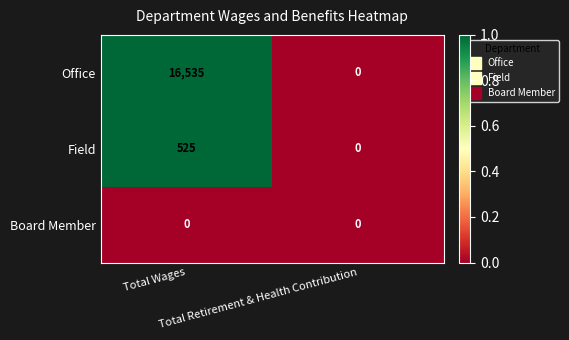

What is the highest value of the Field series?

525